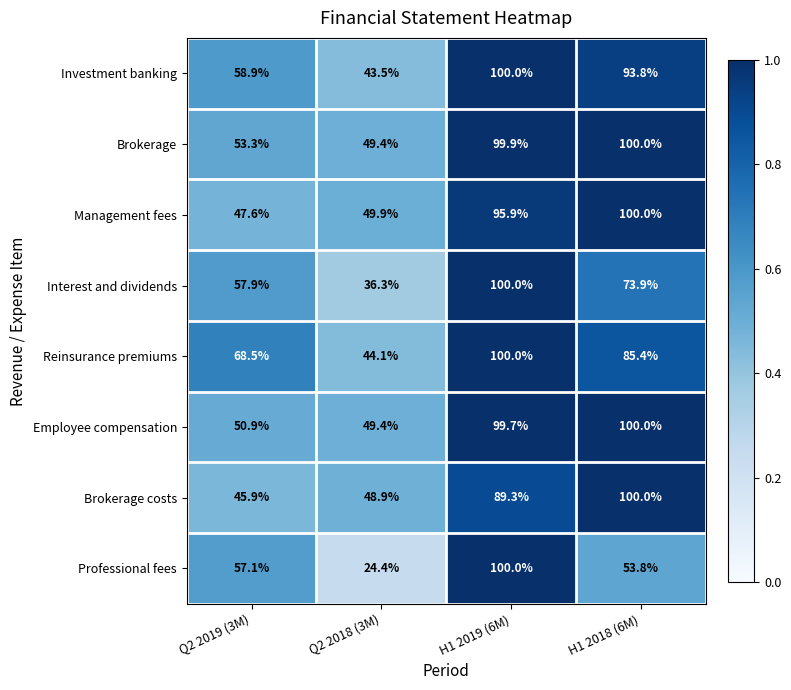

Count the number of categories in the chart.

4